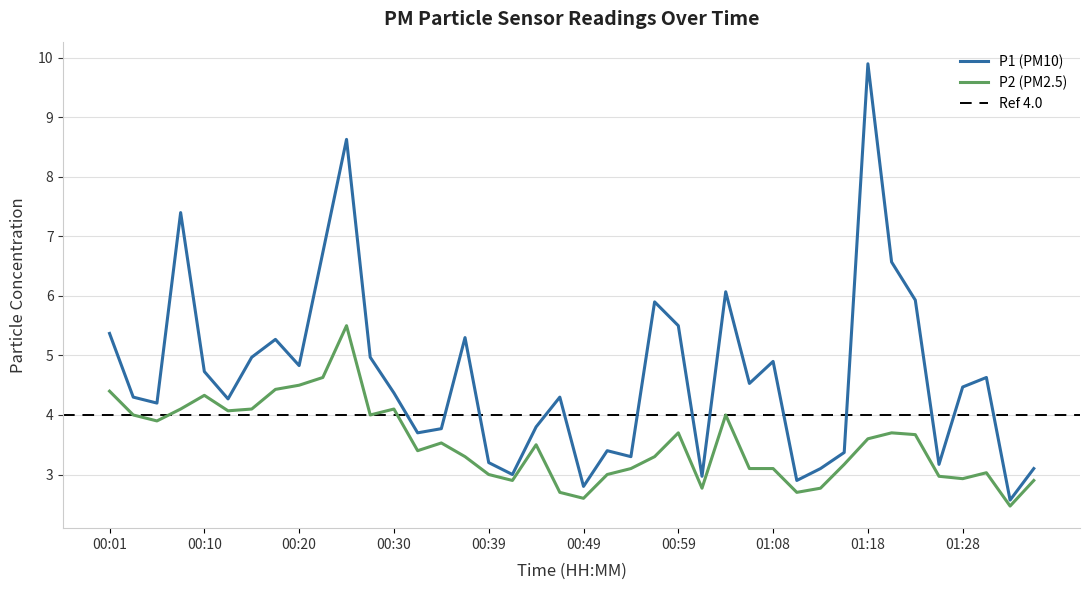

What value does the P1 series have at 00:25?

8.6